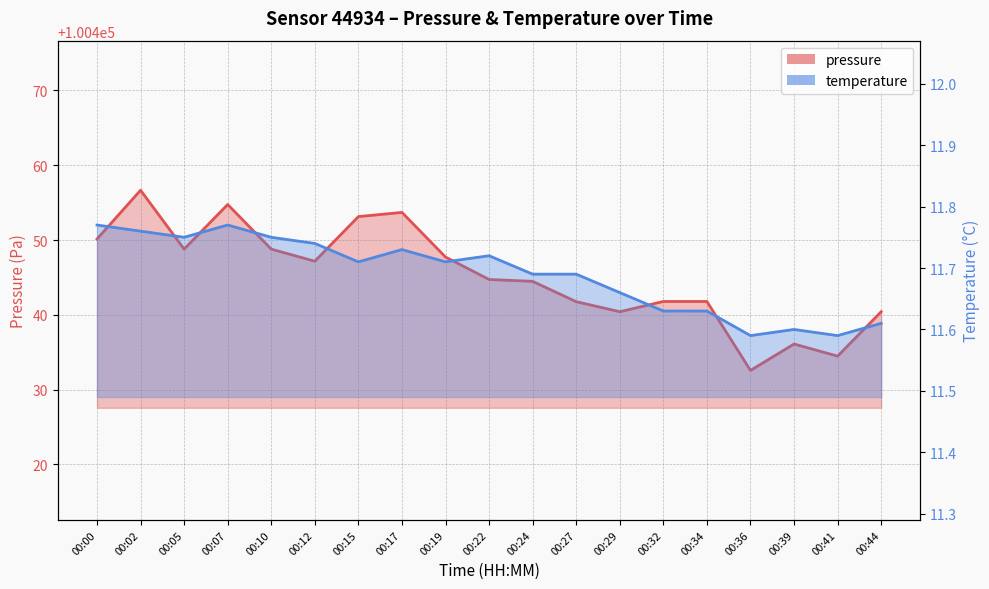

List the series in order of their peak value, highest first.

pressure, temperature